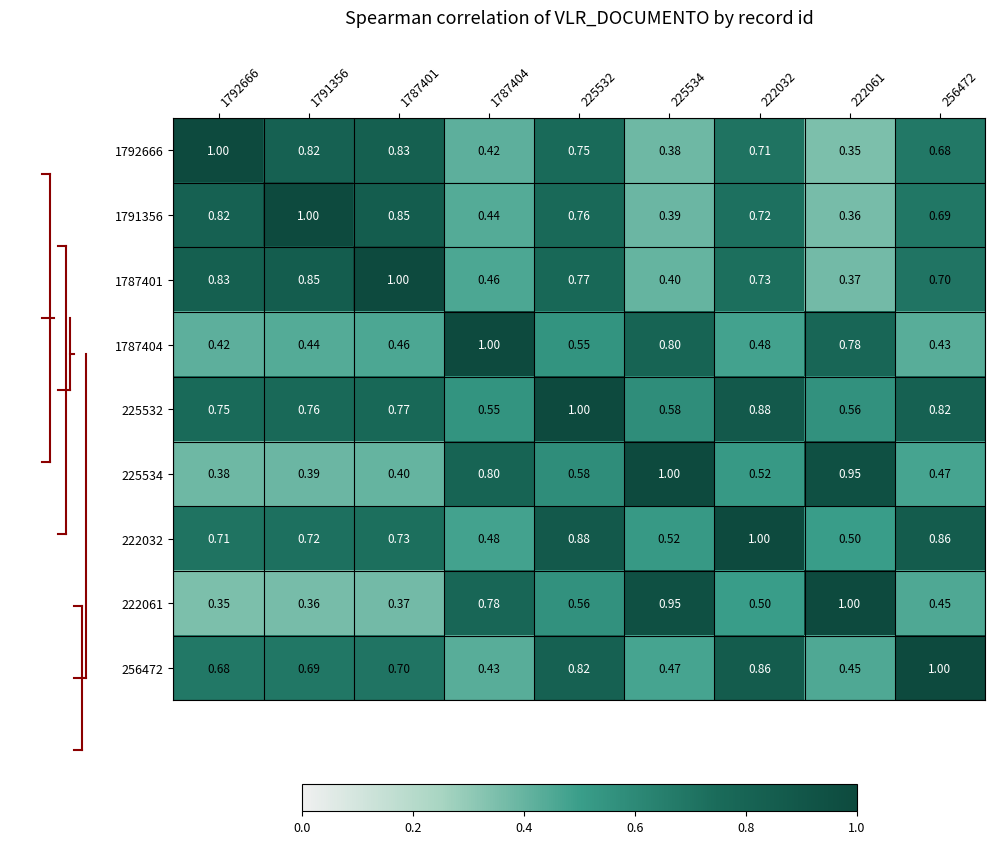

Is the value of 225532 at 1792666 greater than the value of 222032 at 1792666?

Yes